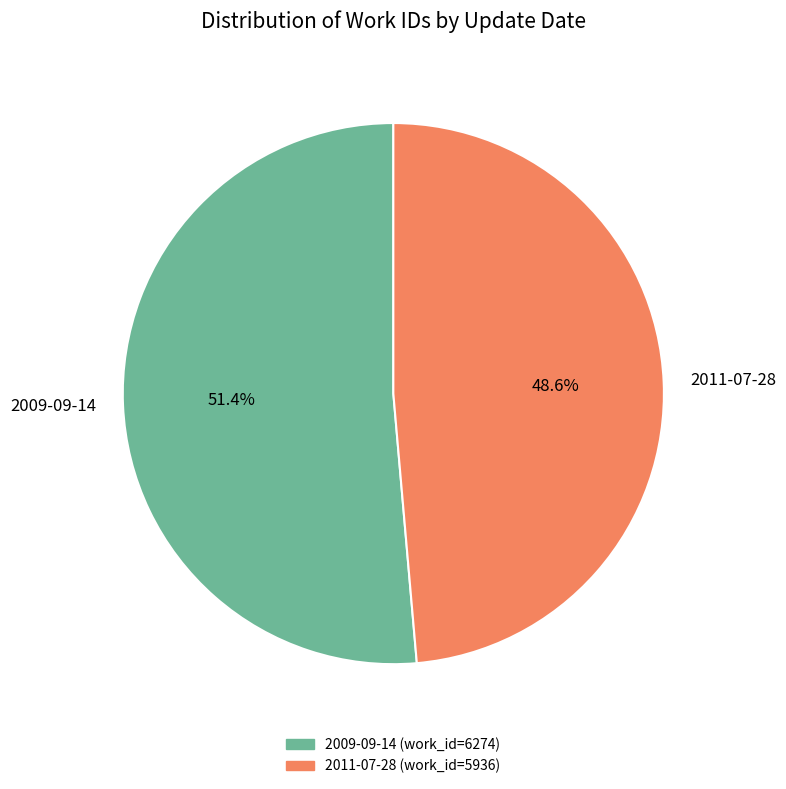

What is the total percentage of 2011-07-28 and 2009-09-14?

100.0%